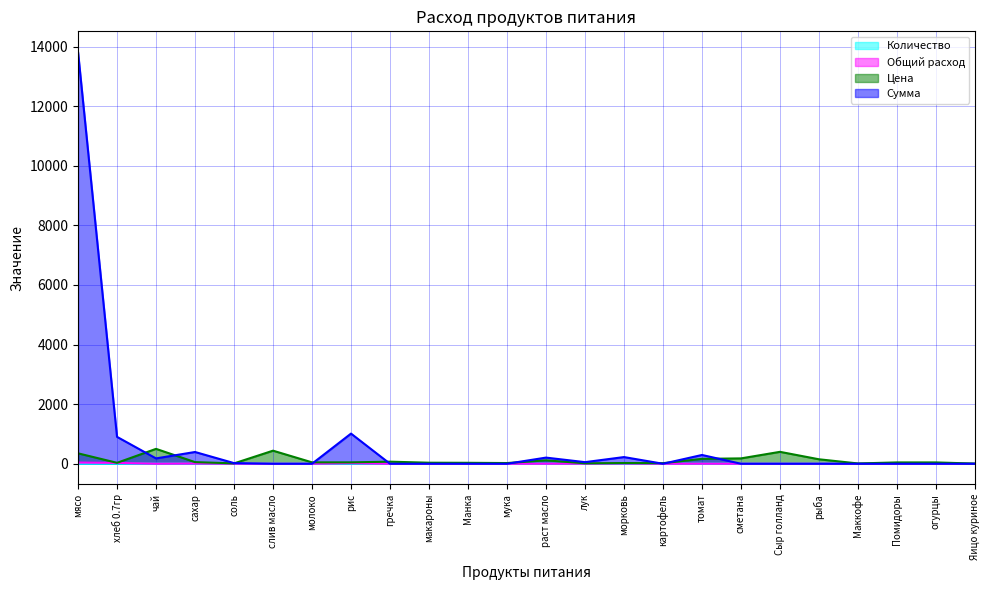

What is the approximate value of Сумма at рис?

1012.4